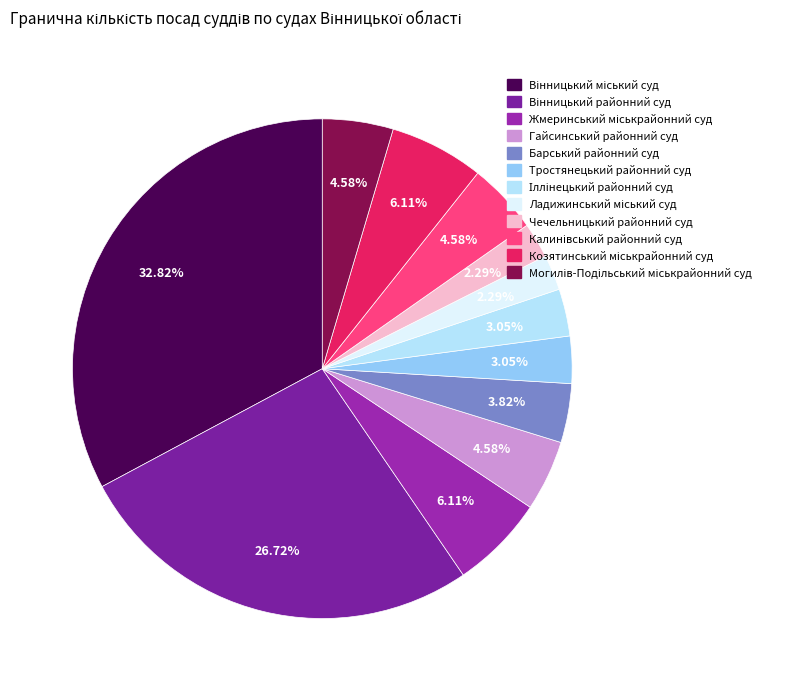

Count the number of slices in the pie.

12